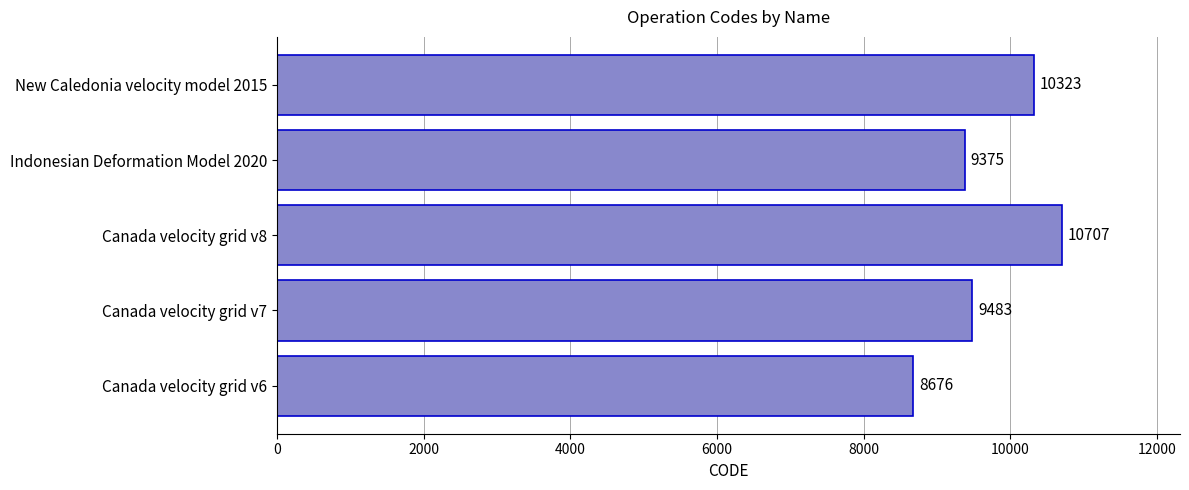

What is the smallest value displayed?

8676